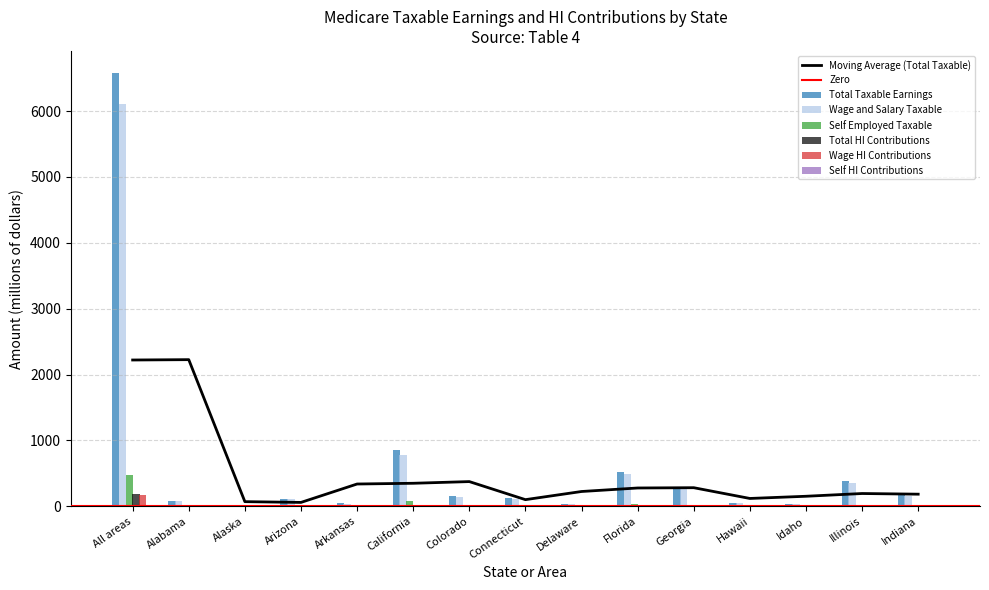

What is the total value across all series at Alaska?

32.7